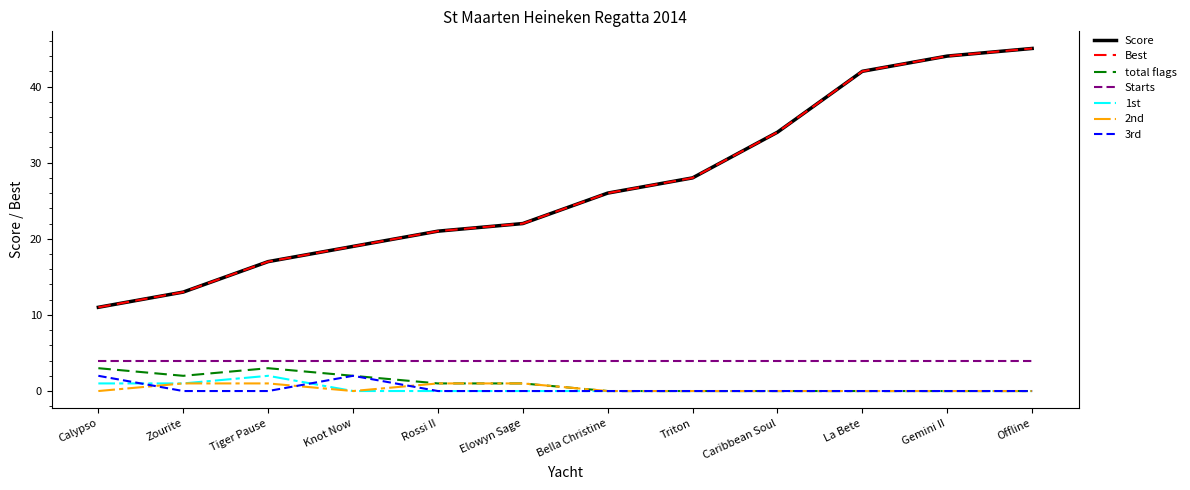

Does the chart display data point markers on the line(s)?

No